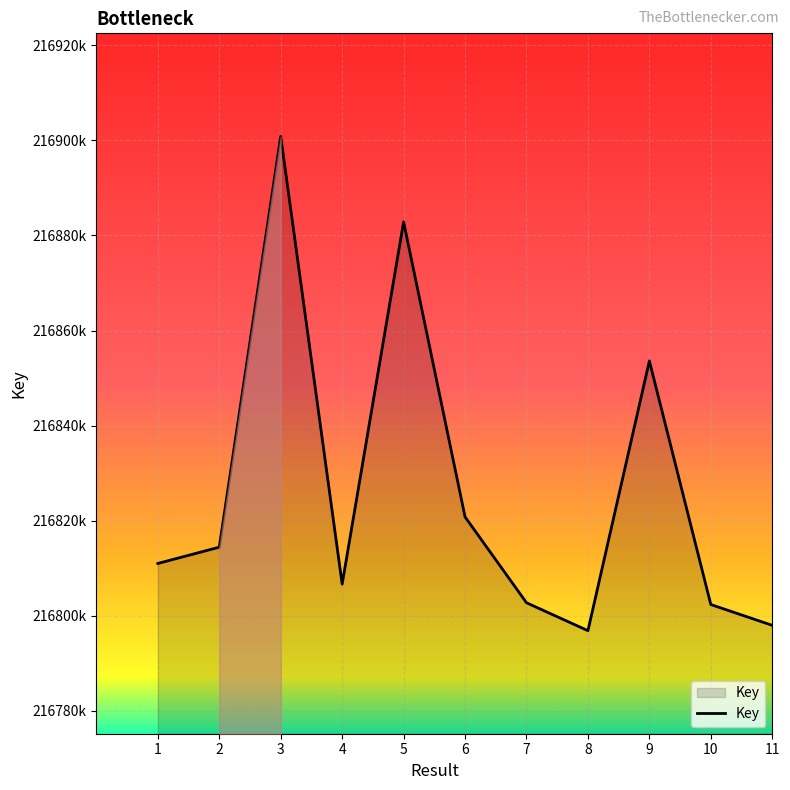

What is the smallest value displayed?

216796860